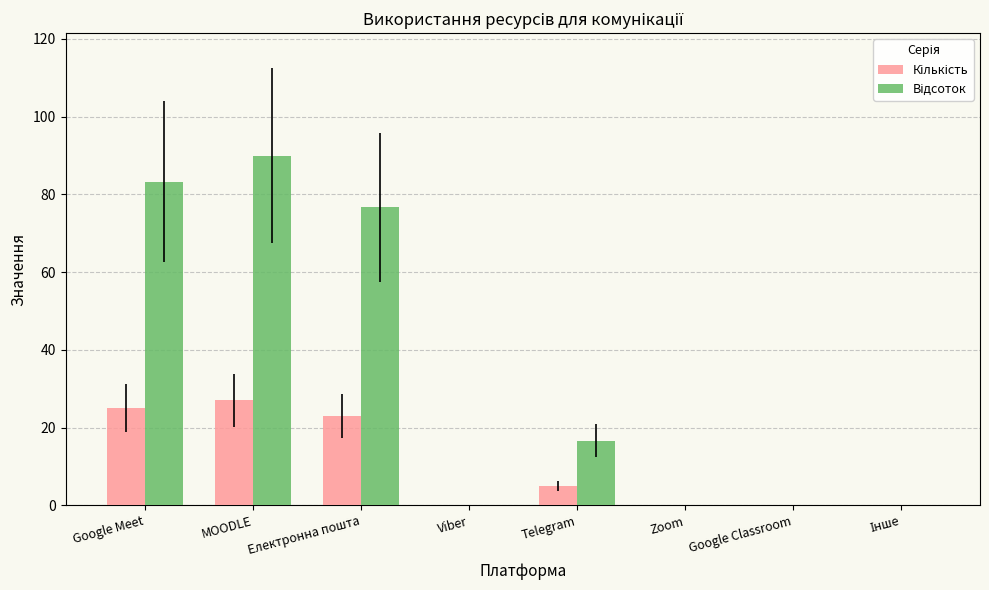

At which category is the sum across all series the highest?

MOODLE